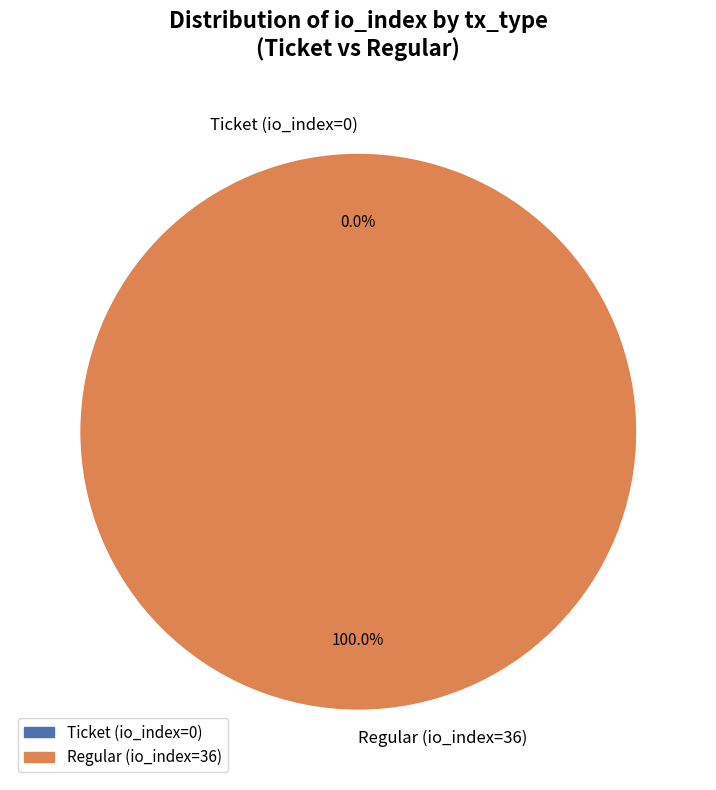

Rank the categories by value from lowest to highest.

Ticket (io_index=0), Regular (io_index=36)